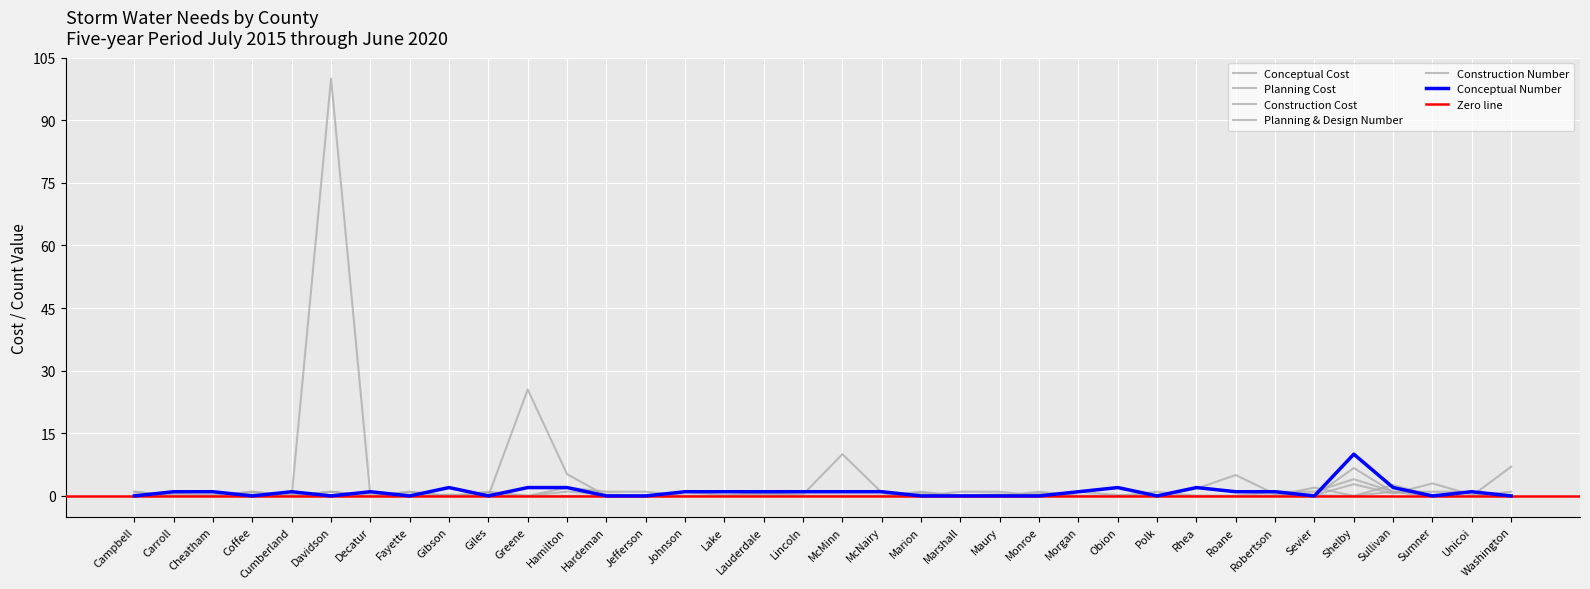

Between Greene and Coffee, which is larger?

Greene